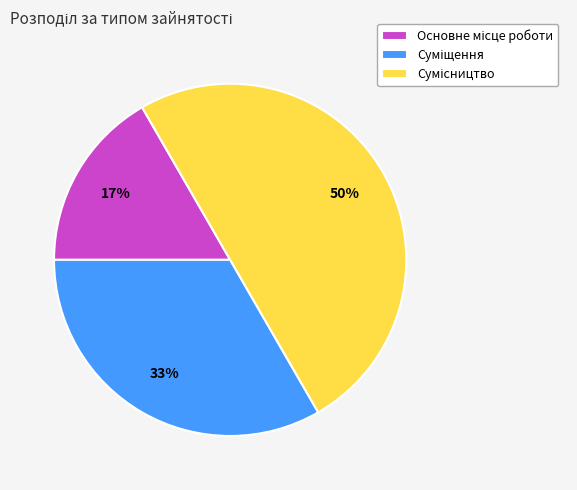

To the nearest percent, what is the average slice percentage?

33%